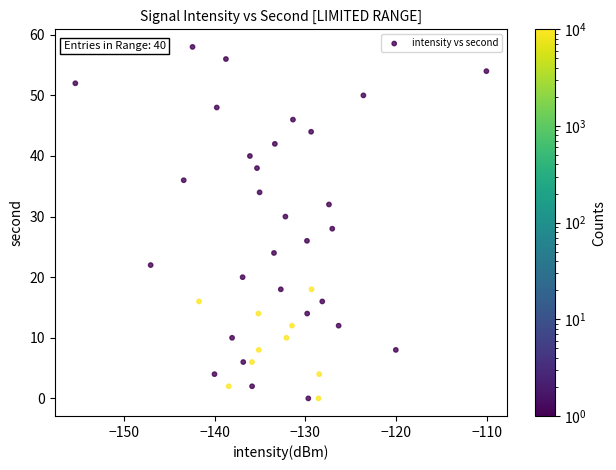

What is the range of Y values (max minus min)?

58